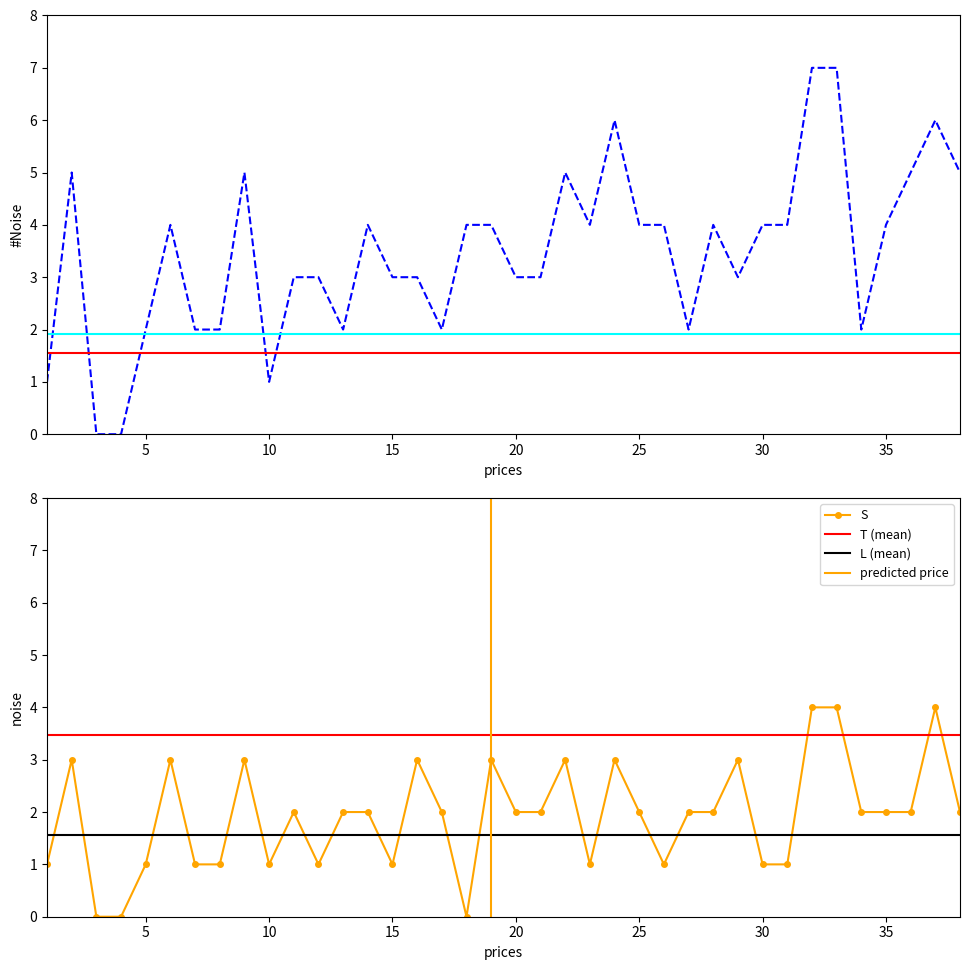

At which label does S first exceed 2?

2